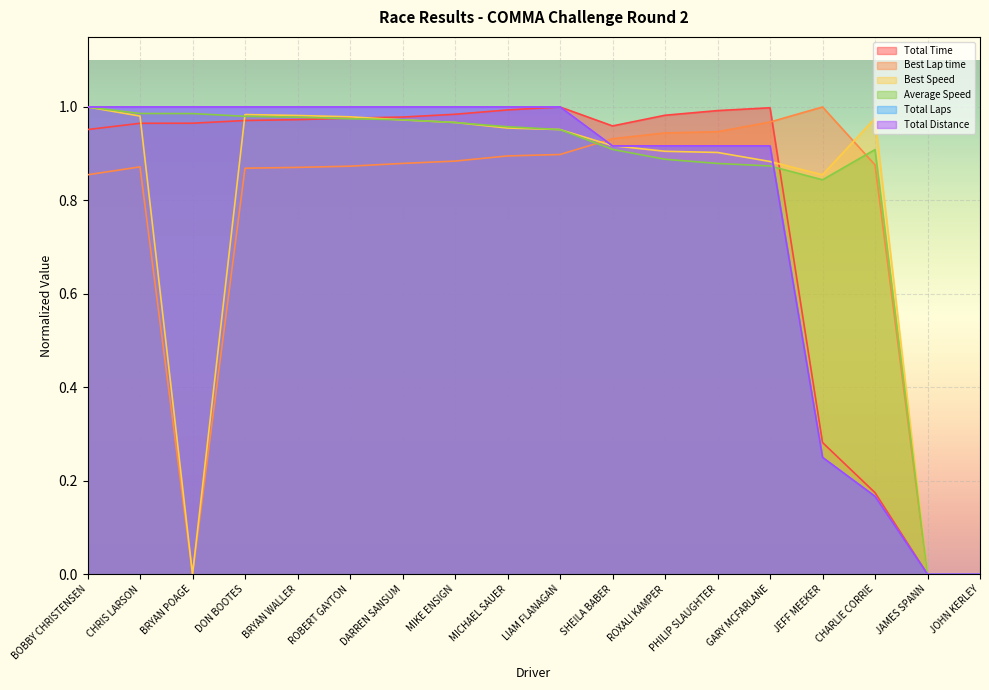

What is the label of the 8th point from the left?

MIKE ENSIGN